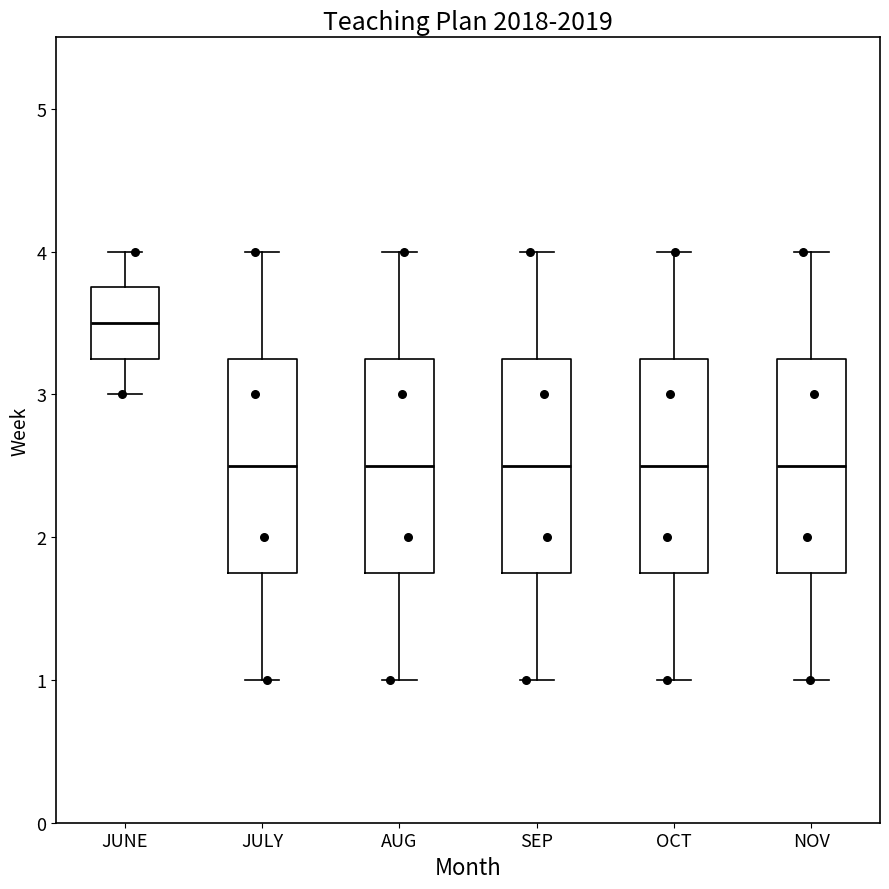

Reading left to right, transcribe this box plot: for each box, give where its median line is, the range the box spans, and where its two whiskers end, as read against the y-axis. The values are not printed on the chart, so give them approximately, as read against the axis.

JUNE: median 3.5, box 3.3 to 3.8, whiskers 3.0 to 4.0
JULY: median 2.5, box 1.8 to 3.3, whiskers 1.0 to 4.0
AUG: median 2.5, box 1.8 to 3.3, whiskers 1.0 to 4.0
SEP: median 2.5, box 1.8 to 3.3, whiskers 1.0 to 4.0
OCT: median 2.5, box 1.8 to 3.3, whiskers 1.0 to 4.0
NOV: median 2.5, box 1.8 to 3.3, whiskers 1.0 to 4.0